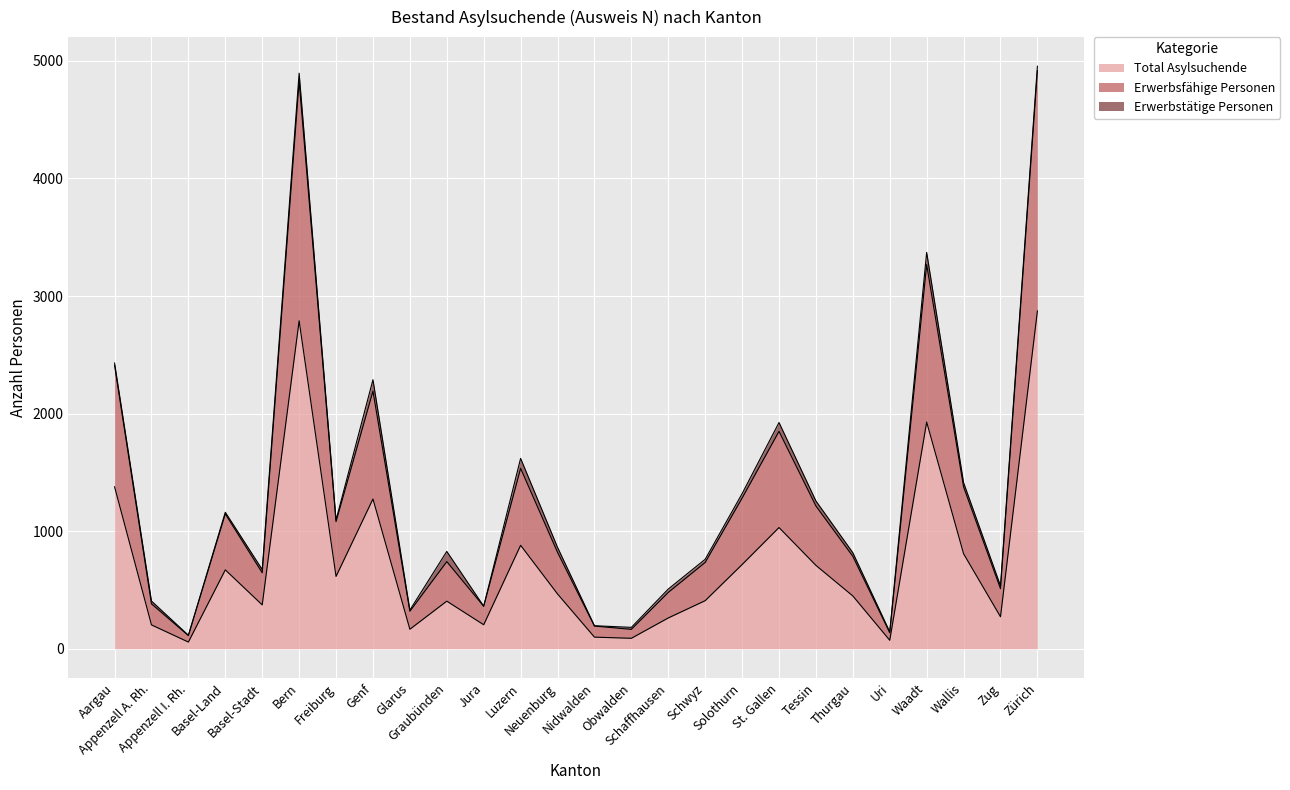

What is the sum of the Total Asylsuchende values at Zug and Waadt?

2200